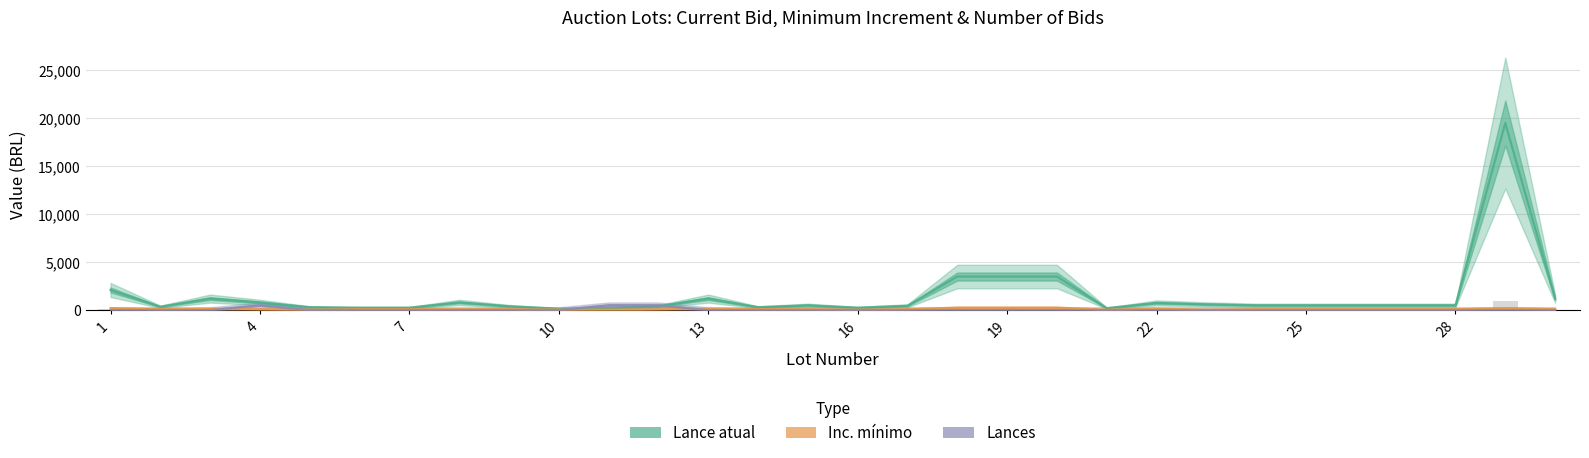

Which series has the widest spread of values?

Lance atual